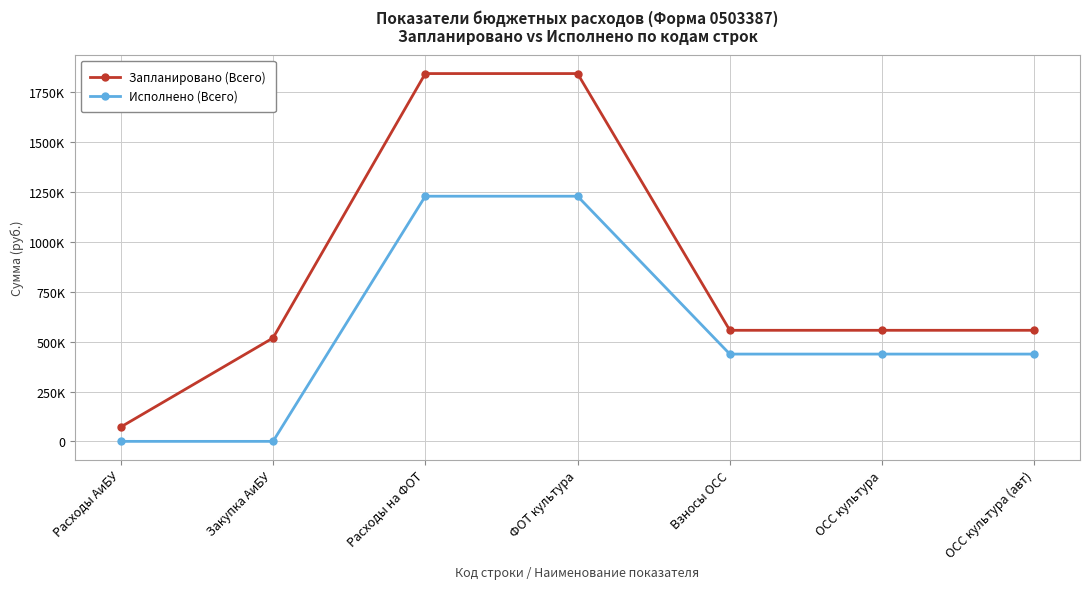

Does the chart have visible grid lines?

Yes